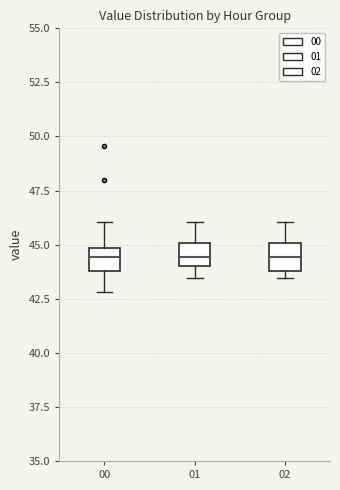

Reading left to right, transcribe this box plot: for each box, give where its median line is, the range the box spans, and where its two whiskers end, as read against the y-axis. The values are not printed on the chart, so give them approximately, as read against the axis.

00: median 44.5, box 44.0 to 45.0, whiskers 43.0 to 46.0
01: median 44.5, box 44.0 to 45.0, whiskers 43.5 to 46.0
02: median 44.5, box 44.0 to 45.0, whiskers 43.5 to 46.0